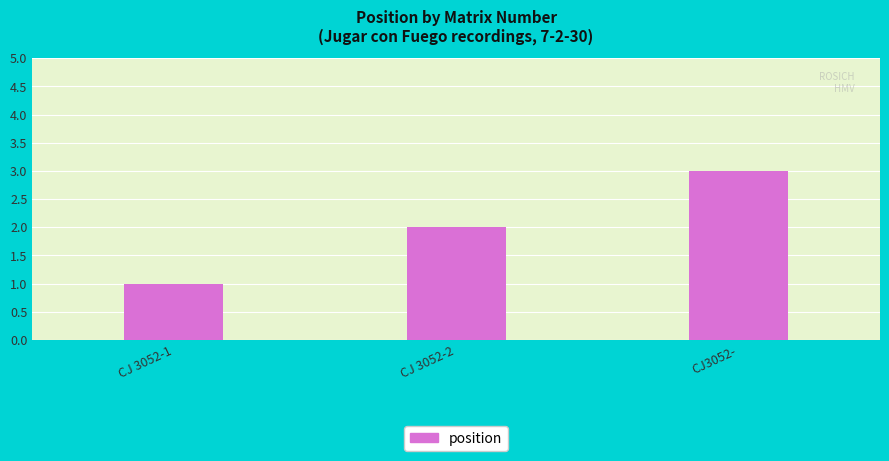

What is the greatest value displayed?

3